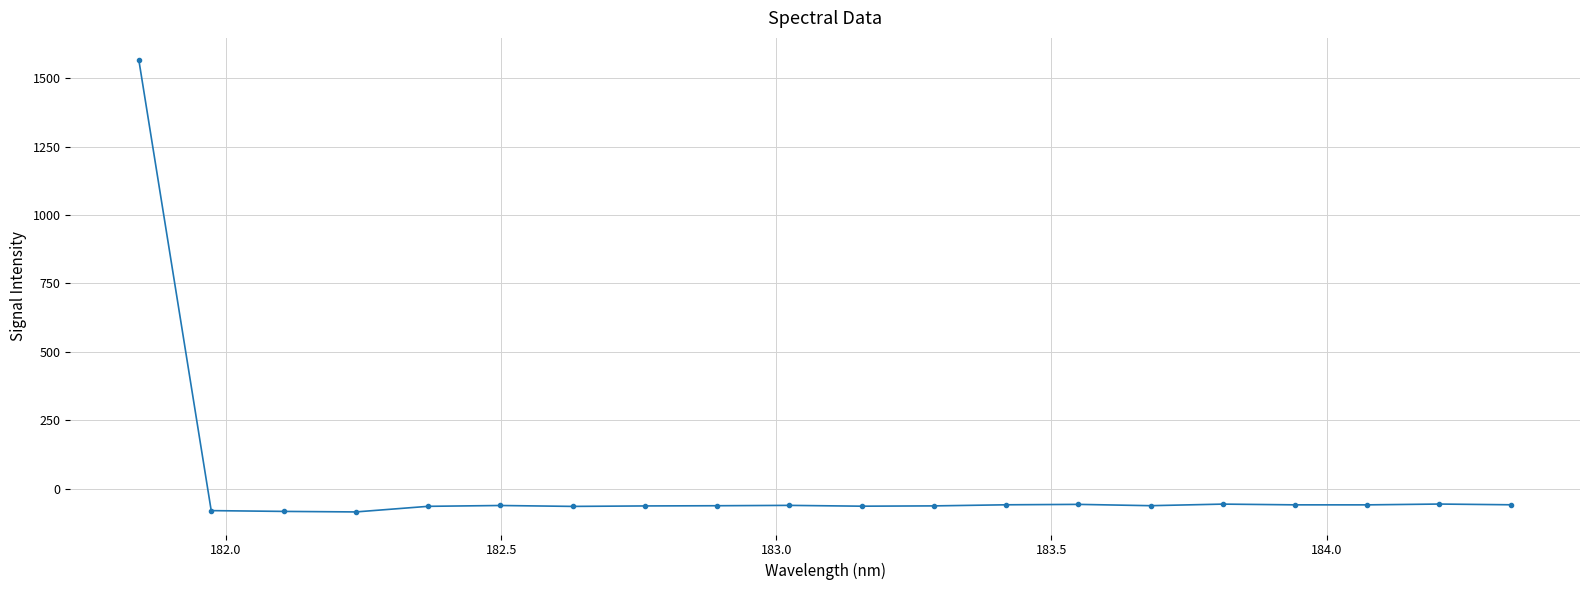

True or false: the data has more than 1 interior local peaks.

True